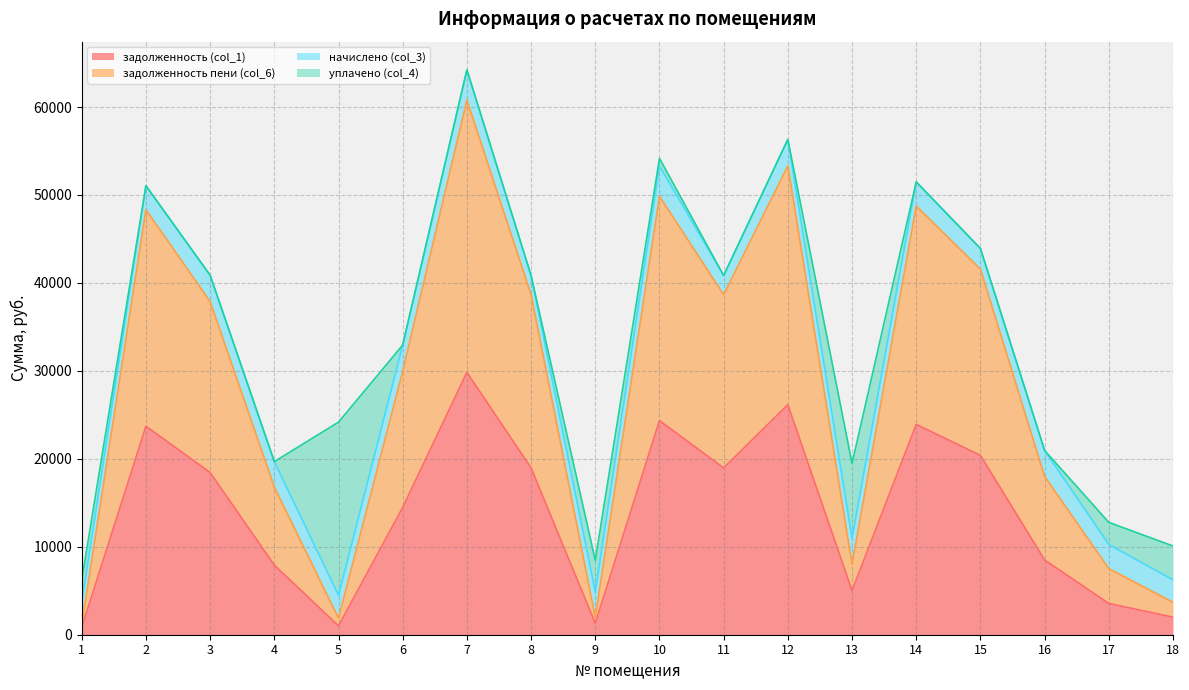

What are all the series names shown in the legend?

задолженность (col_1), задолженность пени (col_6), начислено (col_3), уплачено (col_4)